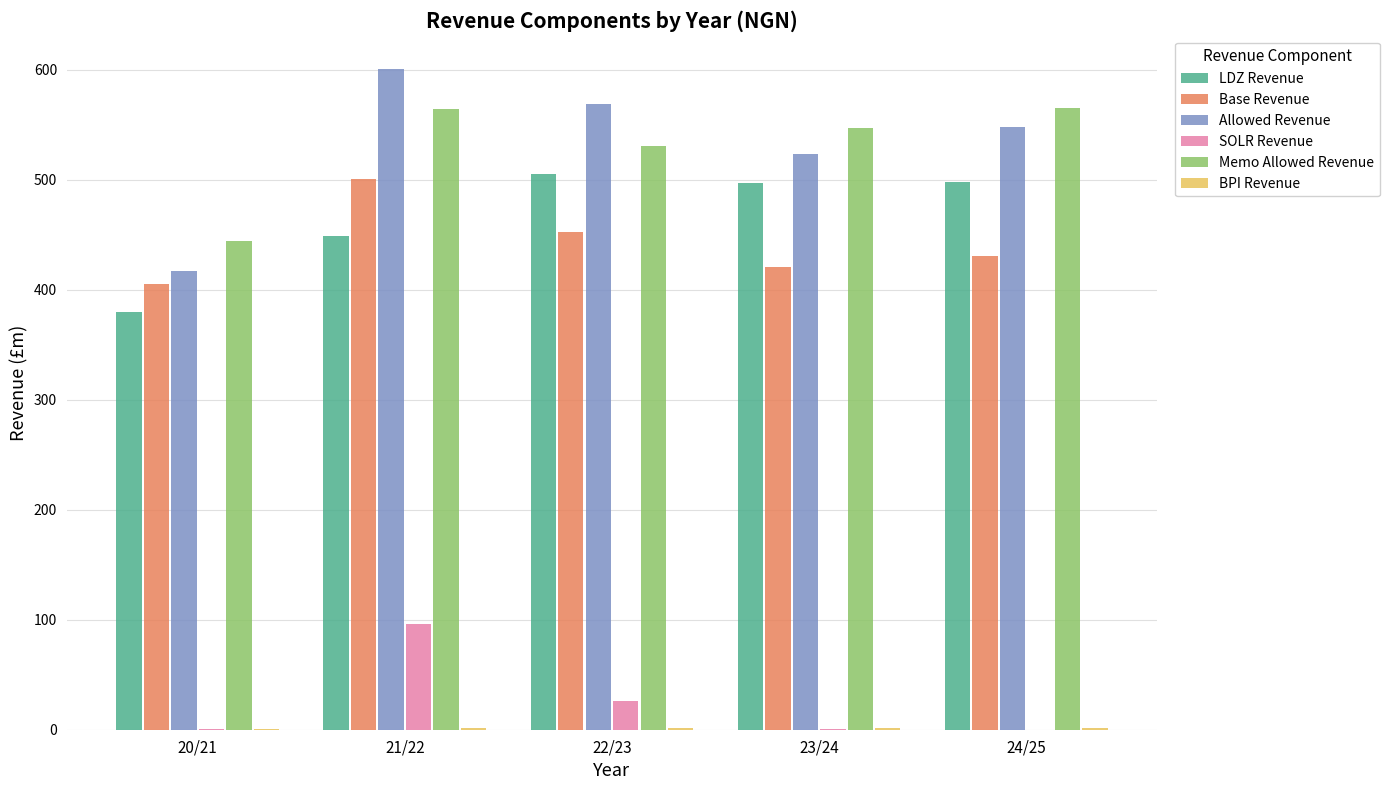

How many groups of bars are there?

5